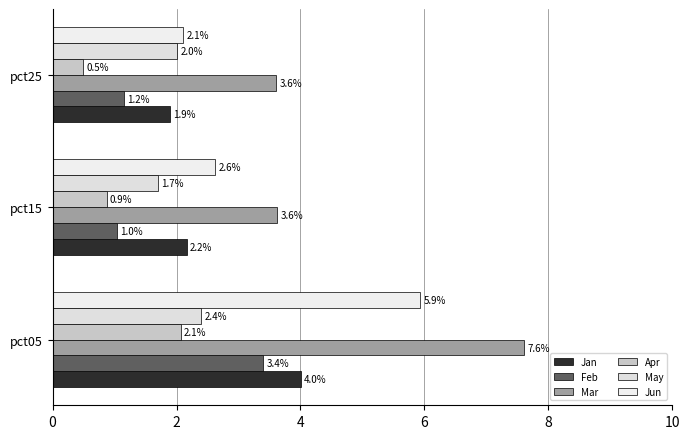

What is the difference between the second highest and minimum values in the May series?

0.3